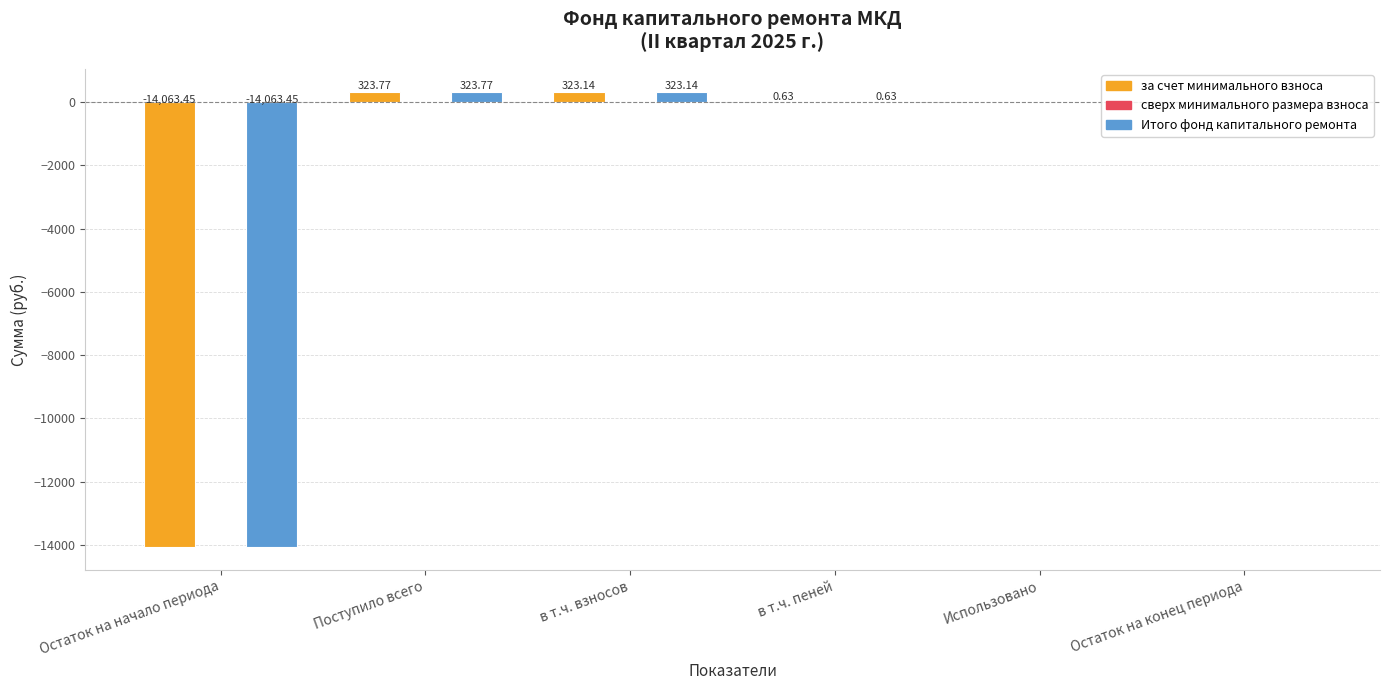

What is the total value across all series at в т.ч. взносов?

646.3